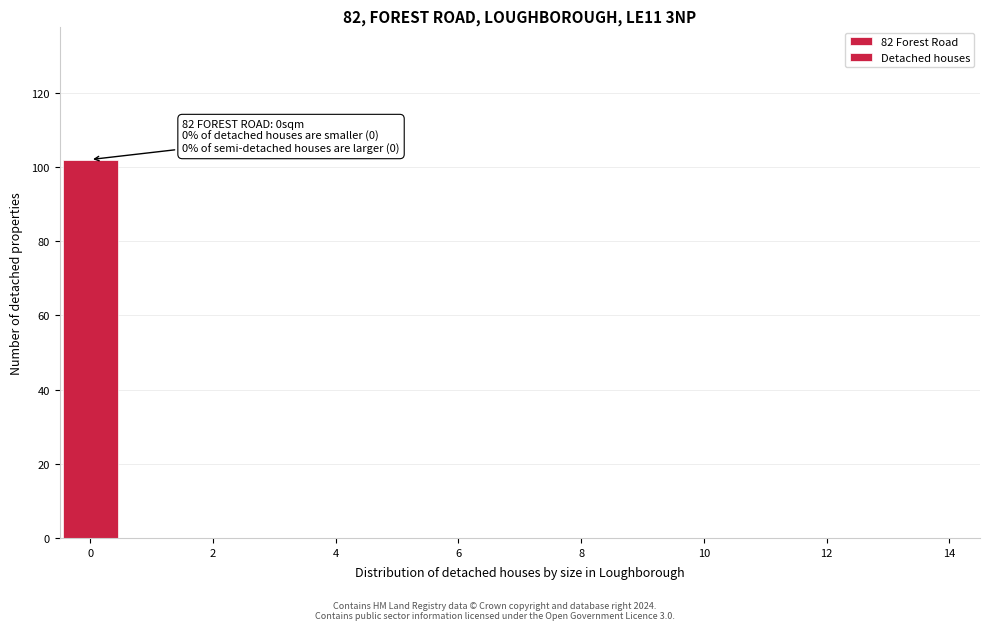

Which range on the x-axis has the tallest bar?

-0.5 to 0.5